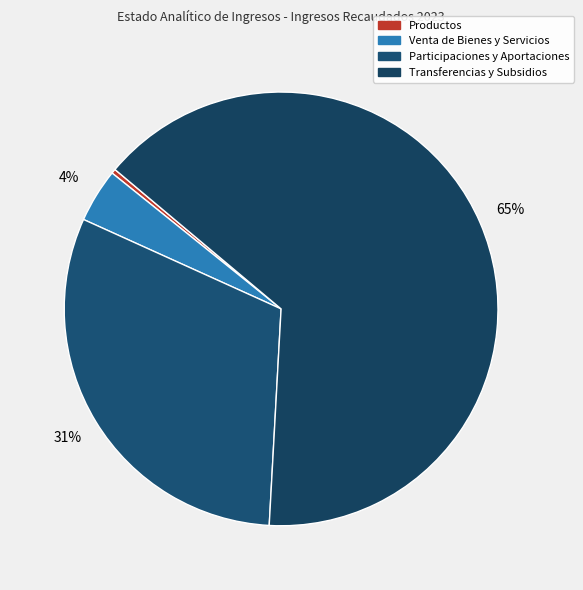

Count the number of slices in the pie.

4